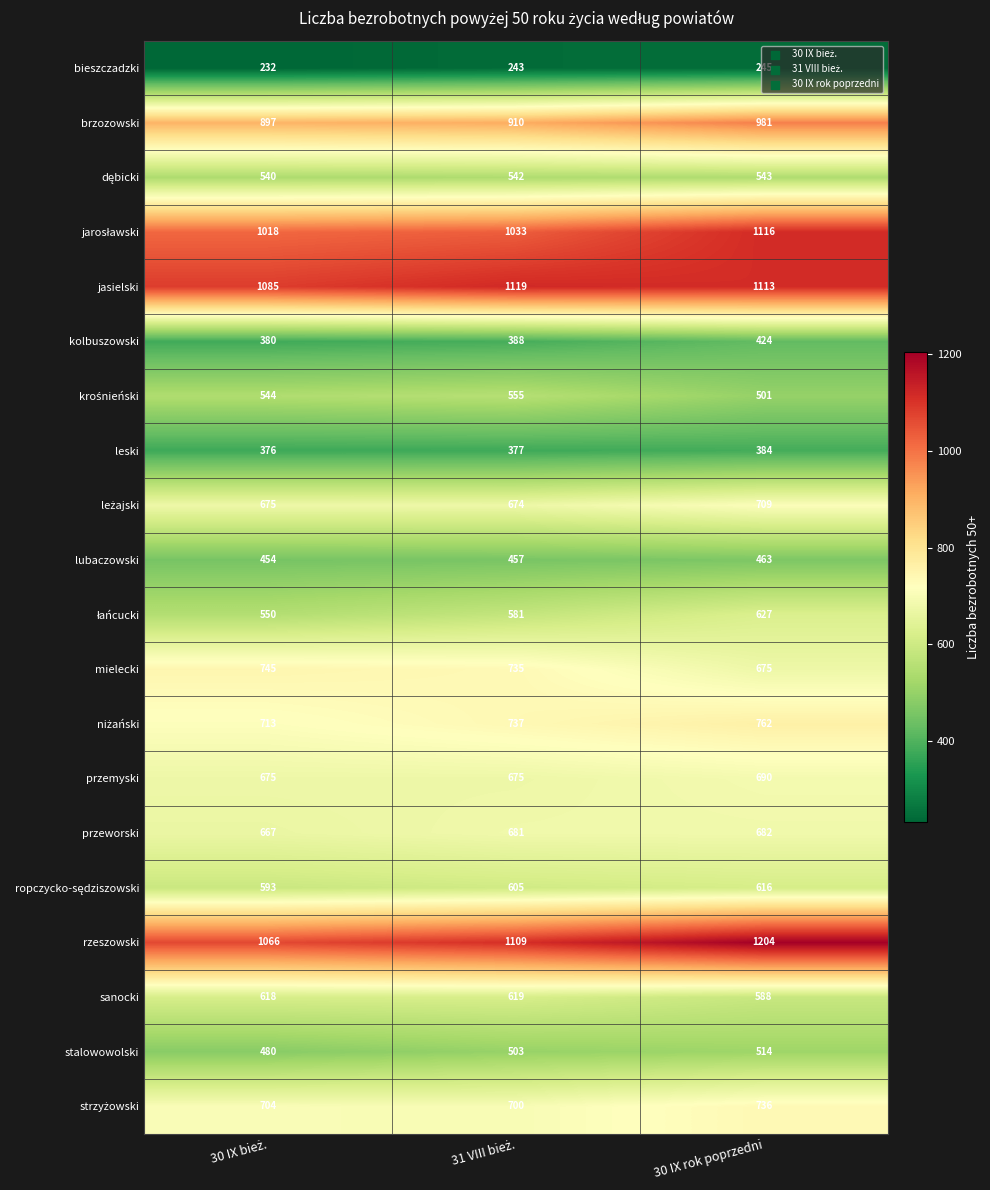

The value of kolbuszowski at 30 IX rok poprzedni is 262. True or false?

False